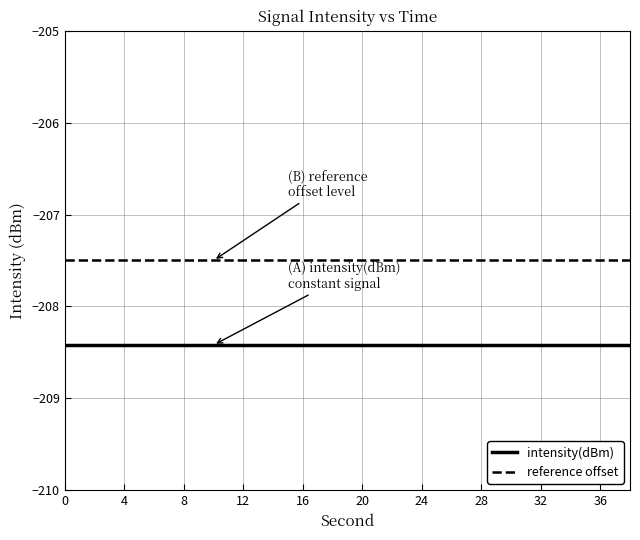

List the series in order of their overall mean, lowest first.

intensity(dBm), reference offset